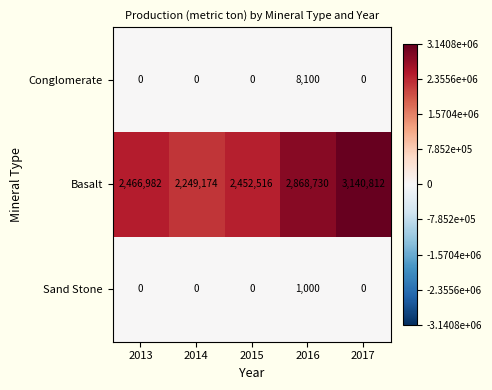

At which label does Basalt reach its minimum?

2014